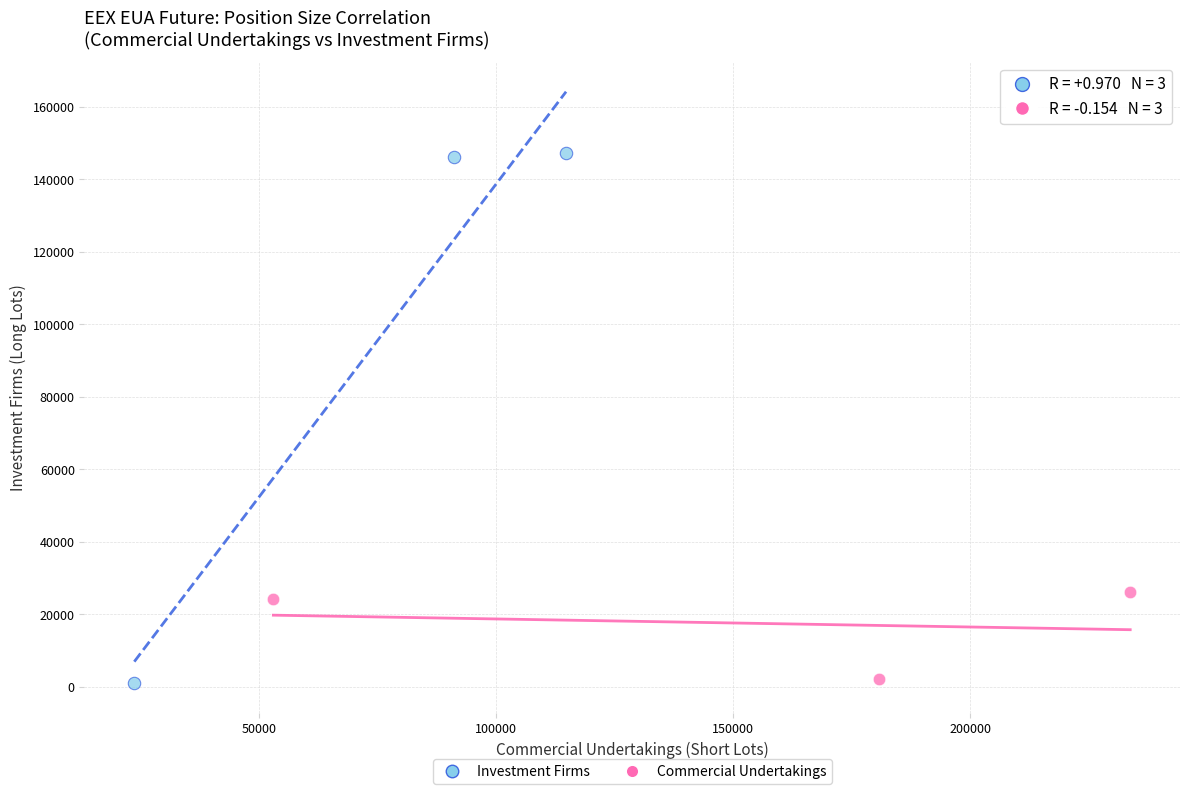

Which series contains the highest Y value?

Investment Firms